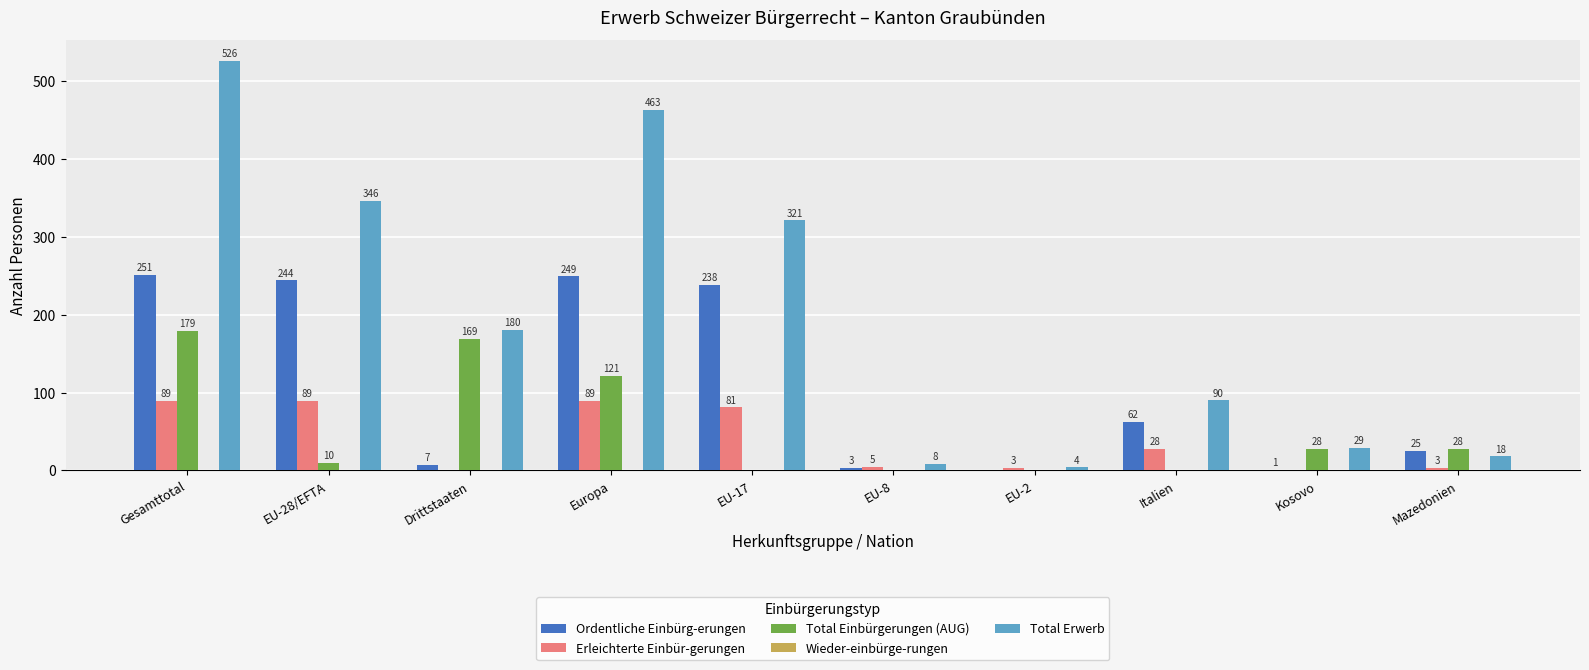

Are the bars grouped side by side (vs. stacked)?

Yes